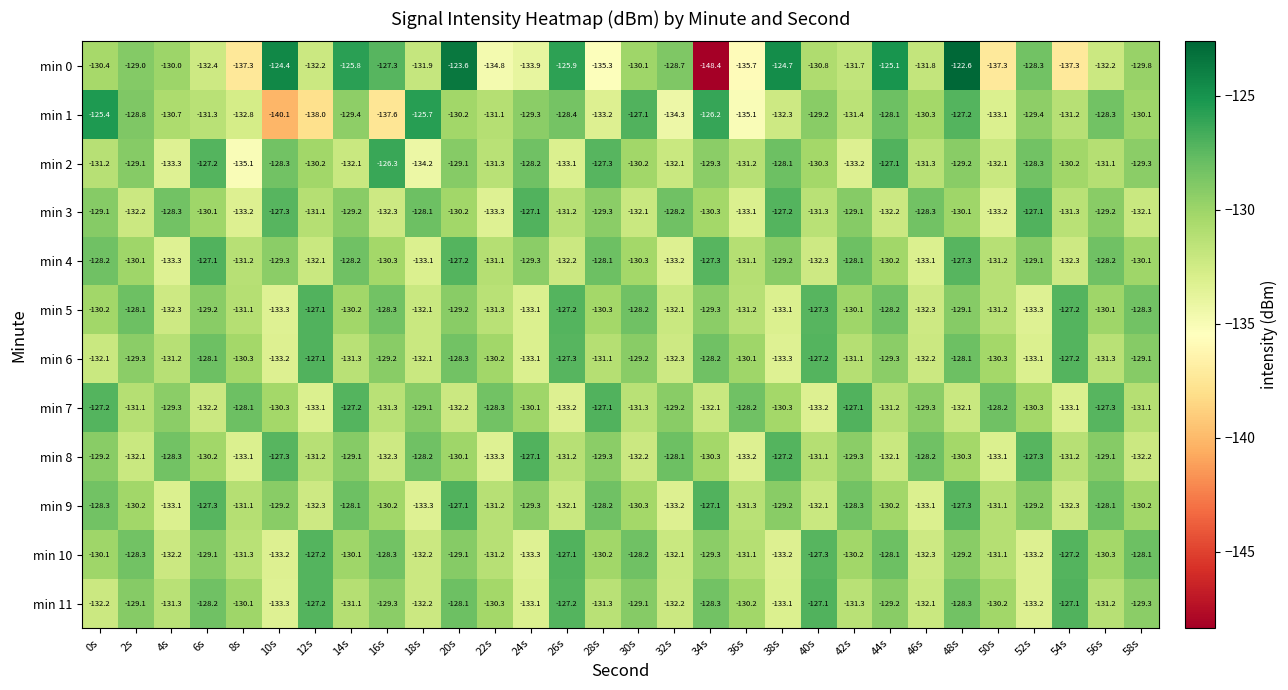

At which category is the sum across all series the highest?

48s